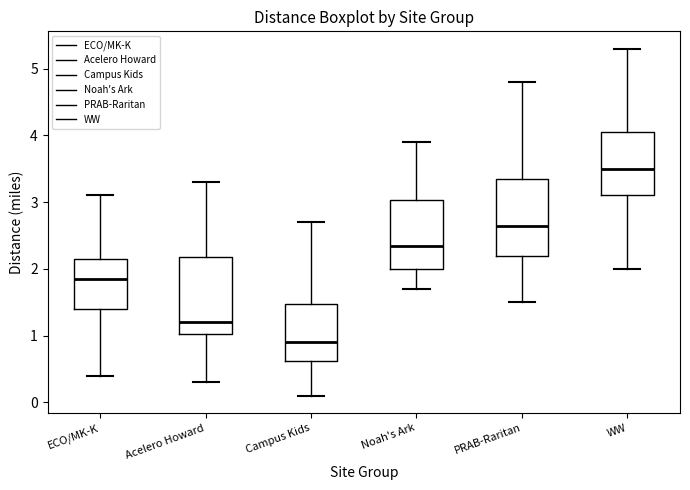

Reading left to right, transcribe this box plot: for each box, give where its median line is, the range the box spans, and where its two whiskers end, as read against the y-axis. The values are not printed on the chart, so give them approximately, as read against the axis.

ECO/MK-K: median 1.9, box 1.4 to 2.2, whiskers 0.4 to 3.1
Acelero Howard: median 1.2, box 1.0 to 2.2, whiskers 0.3 to 3.3
Campus Kids: median 0.9, box 0.6 to 1.5, whiskers 0.1 to 2.7
Noah's Ark: median 2.4, box 2.0 to 3.0, whiskers 1.7 to 3.9
PRAB-Raritan: median 2.7, box 2.2 to 3.4, whiskers 1.5 to 4.8
WW: median 3.5, box 3.1 to 4.1, whiskers 2.0 to 5.3